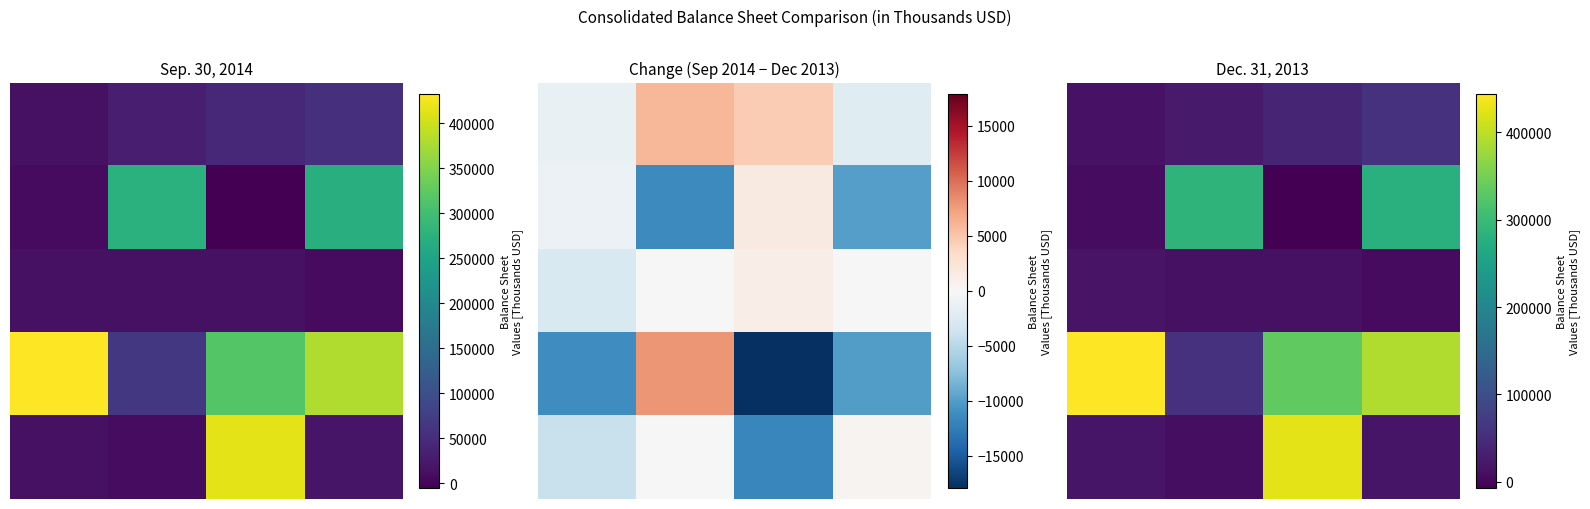

What is the sum of all 0 values?

138166